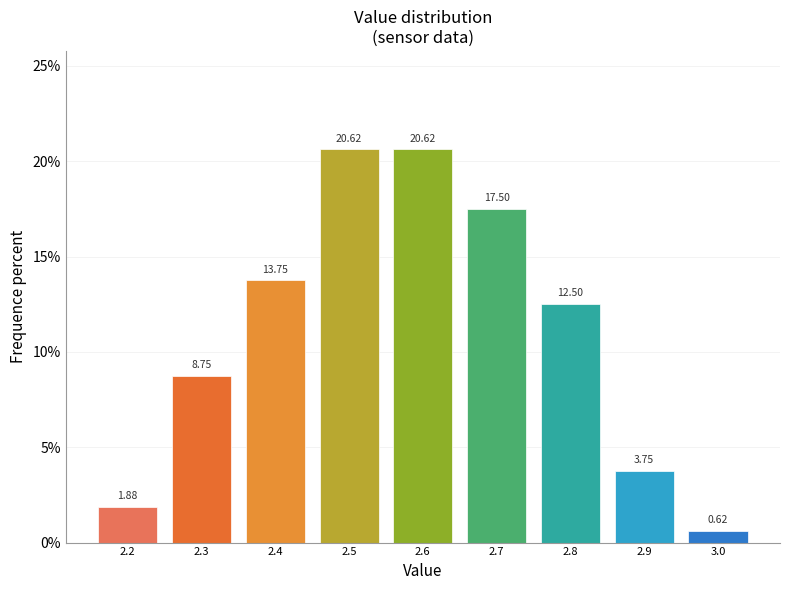

How tall is the bar that spans 2.55 to 2.65 on the x-axis?

20.62